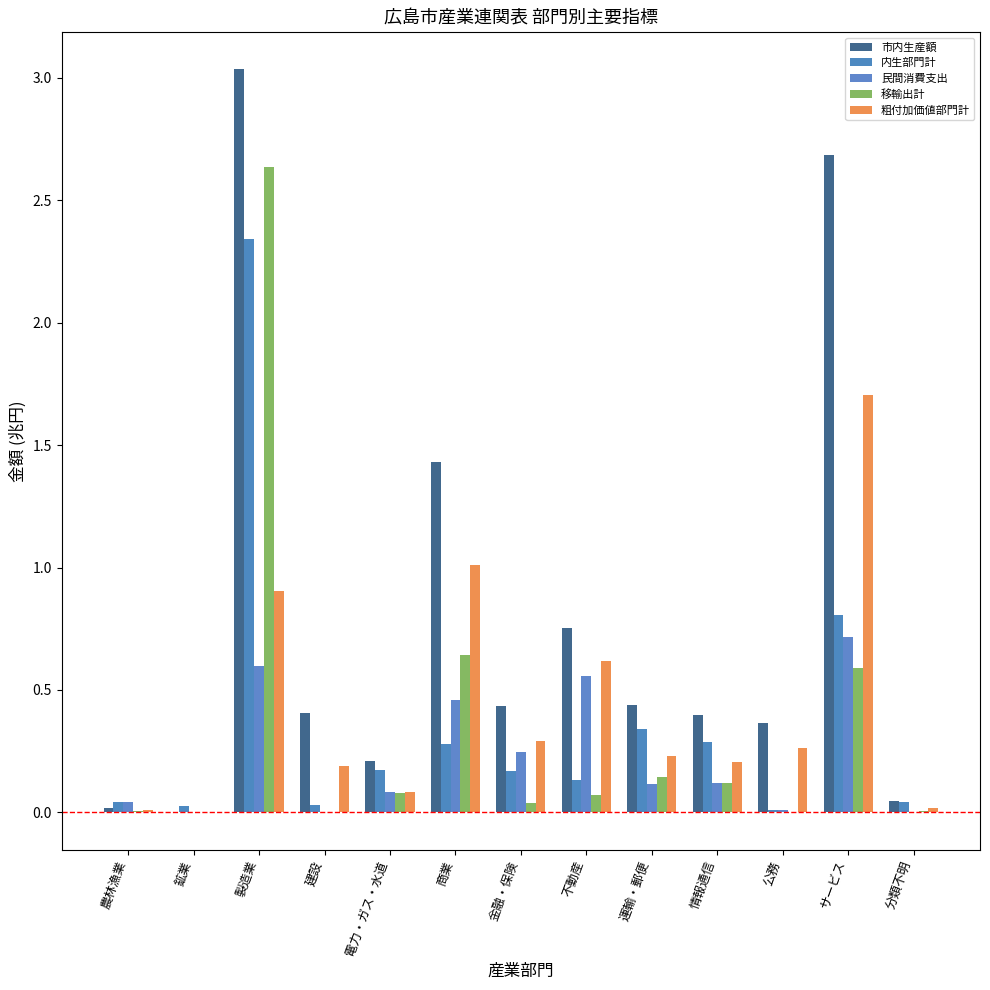

The 移輸出計 series shows 0.0 at 分類不明. True or false?

False